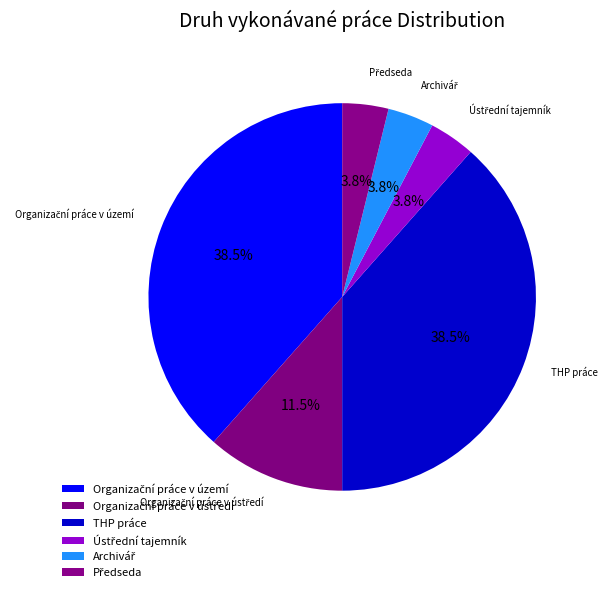

How many segments does this pie chart have?

6